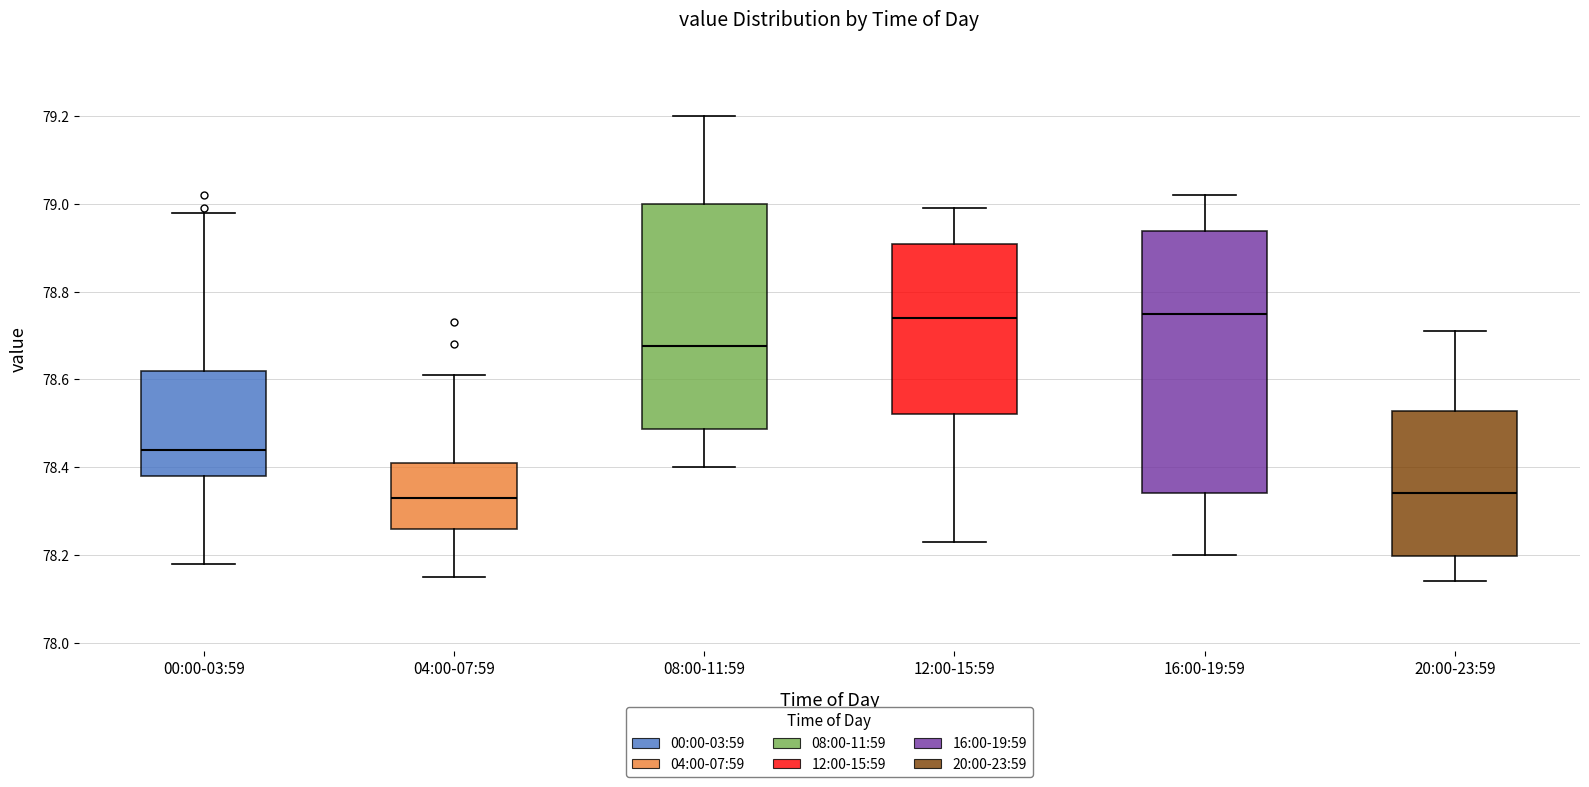

Where does the median line of the box for 12:00-15:59 sit on the y-axis? The values are not printed on the chart, so give them approximately, as read against the axis.

78.74